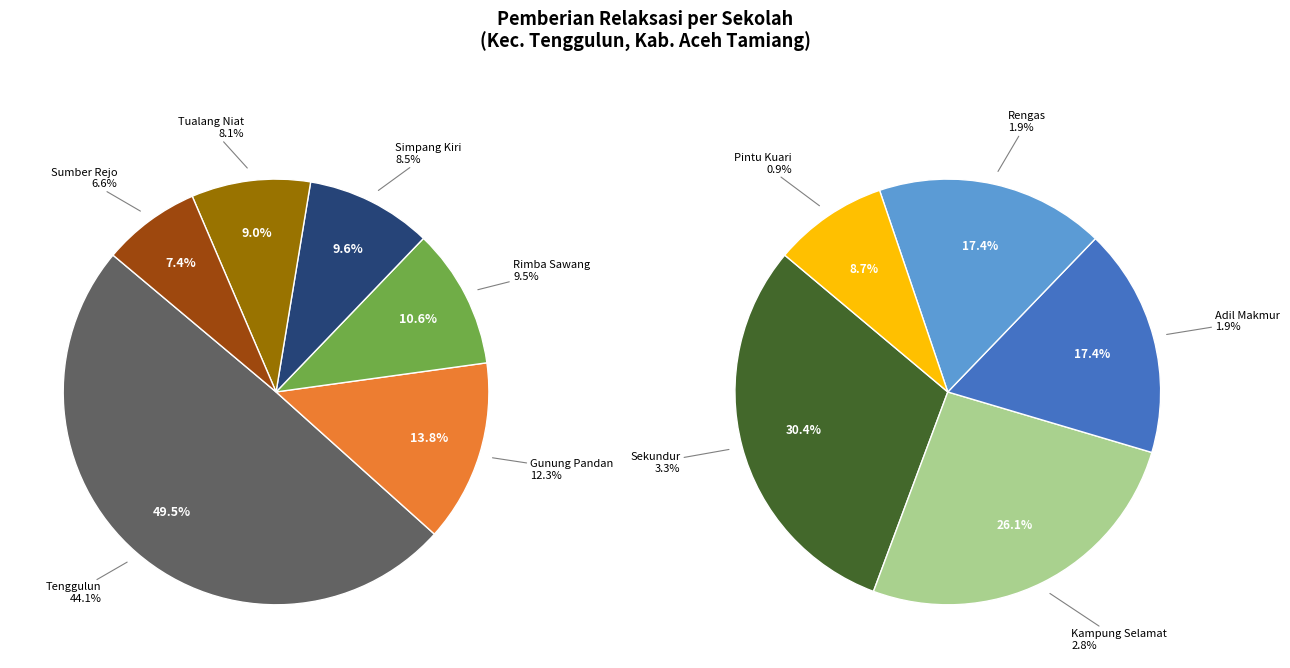

What is the smallest slice in the pie chart?

SD NEGERI PINTU KUARI